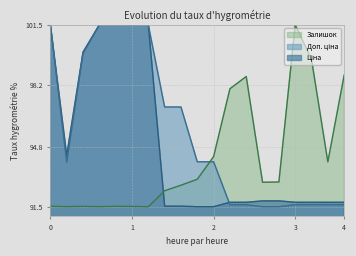

How many lines are shown in the chart?

3